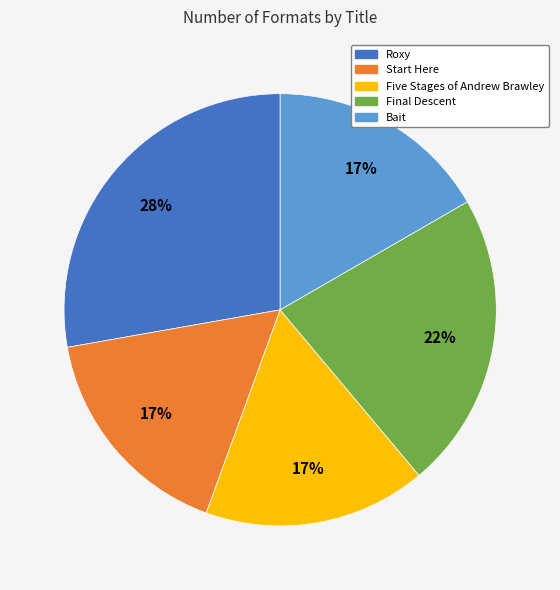

Which has a higher value, Final Descent or Five Stages of Andrew Brawley?

Final Descent